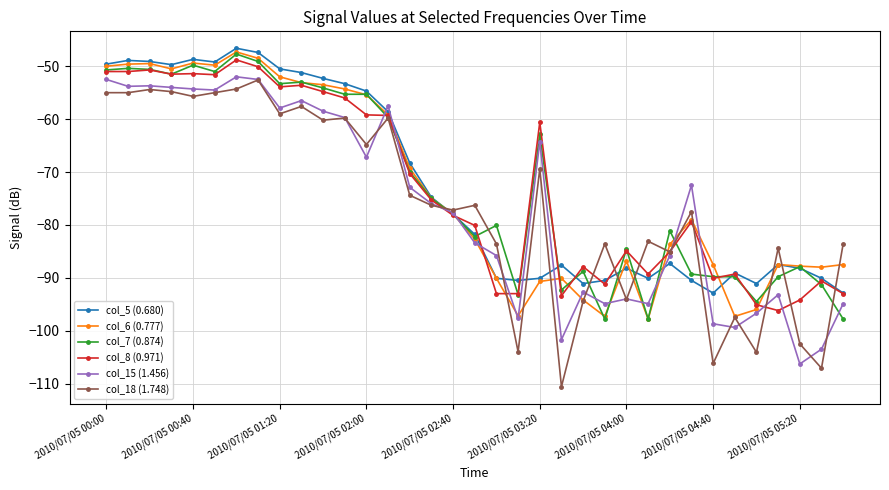

What is the smallest value displayed?

-110.6